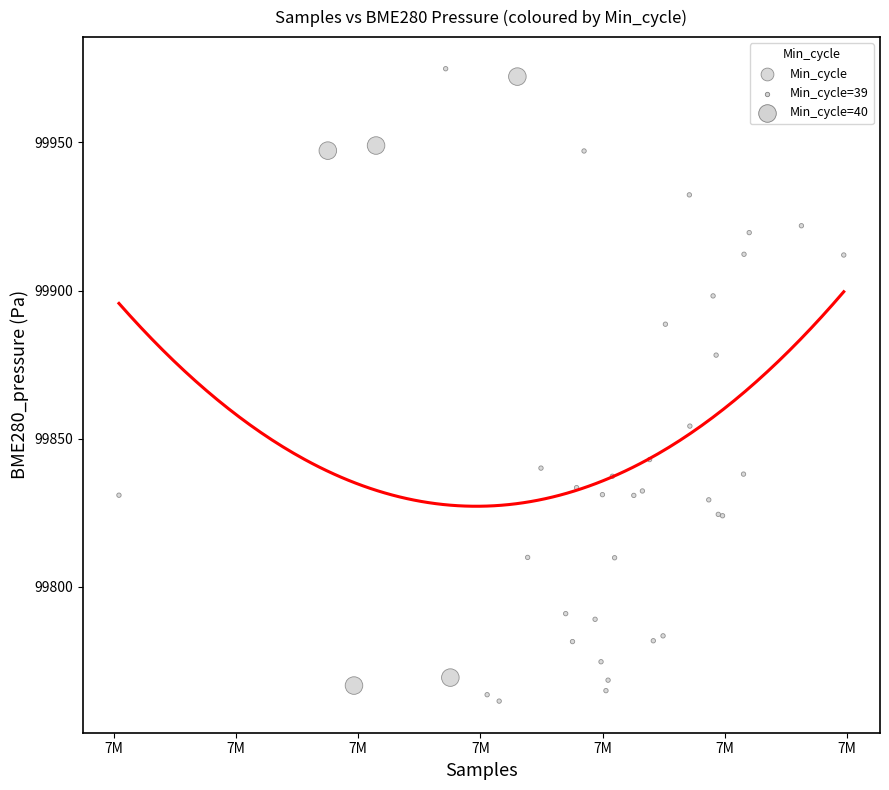

What Y value in the scatter plot is closest to 99868?

99878.2